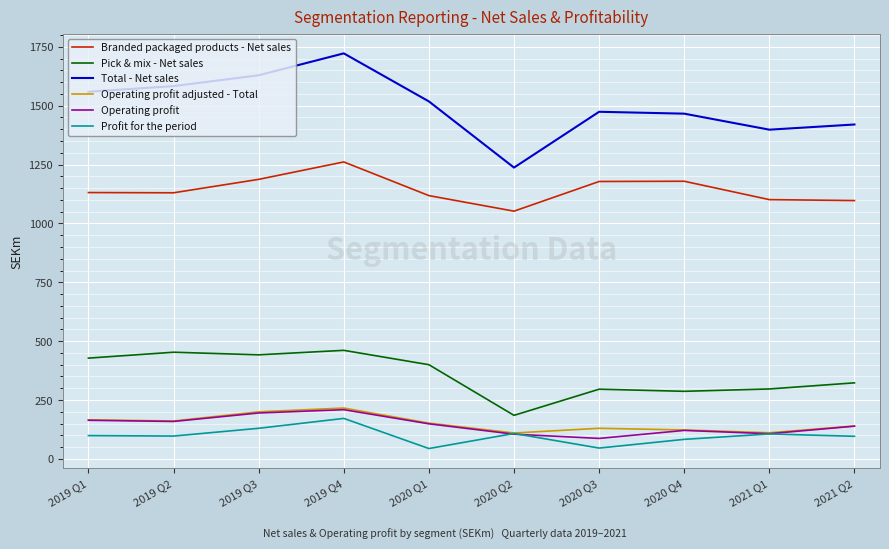

What is the difference between the highest and lowest values at 2020 Q3?

1428